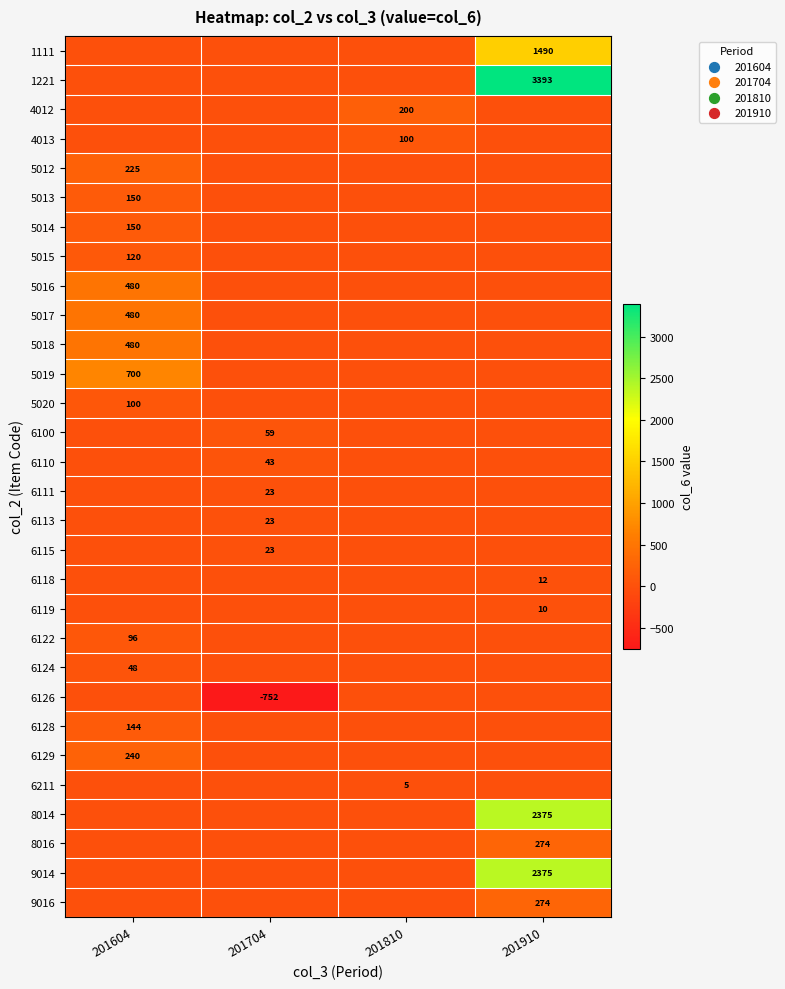

What is the total value across all series at 201604?

3413